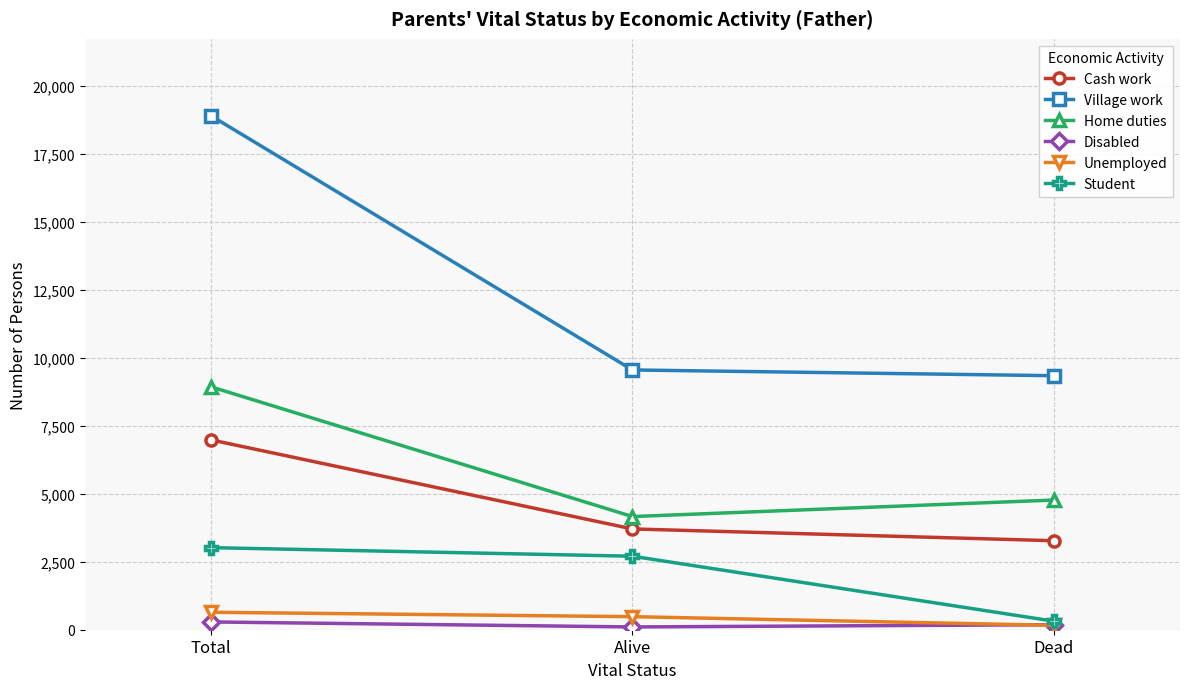

True or false: Village work has a value of 9341 at Dead.

True